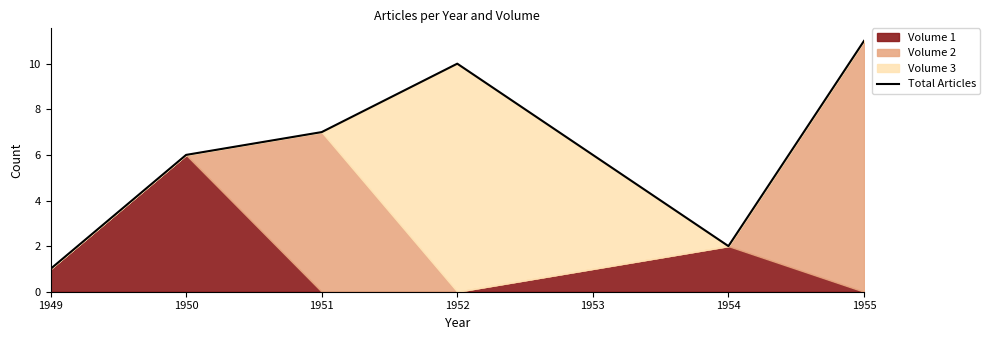

The Total Articles series shows 10 at 1952. True or false?

True